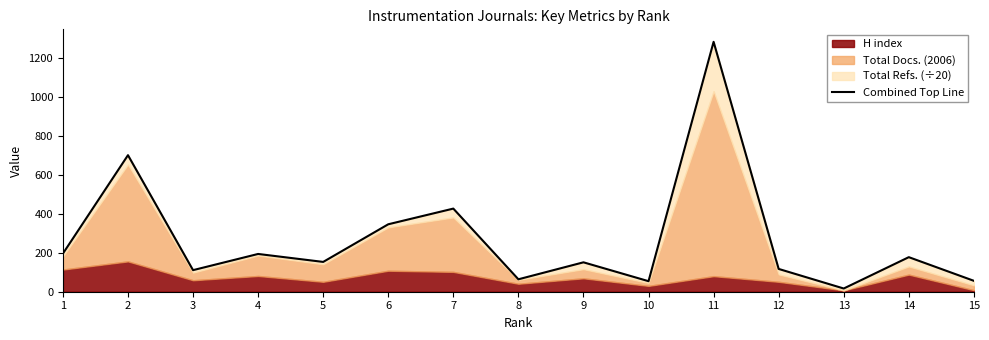

What is the value of the 5th point from the left?

153.2